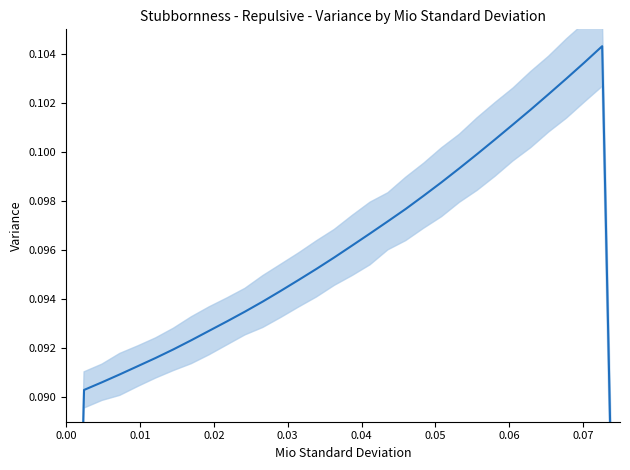

What is the label of the 31st point from the right?

0.01